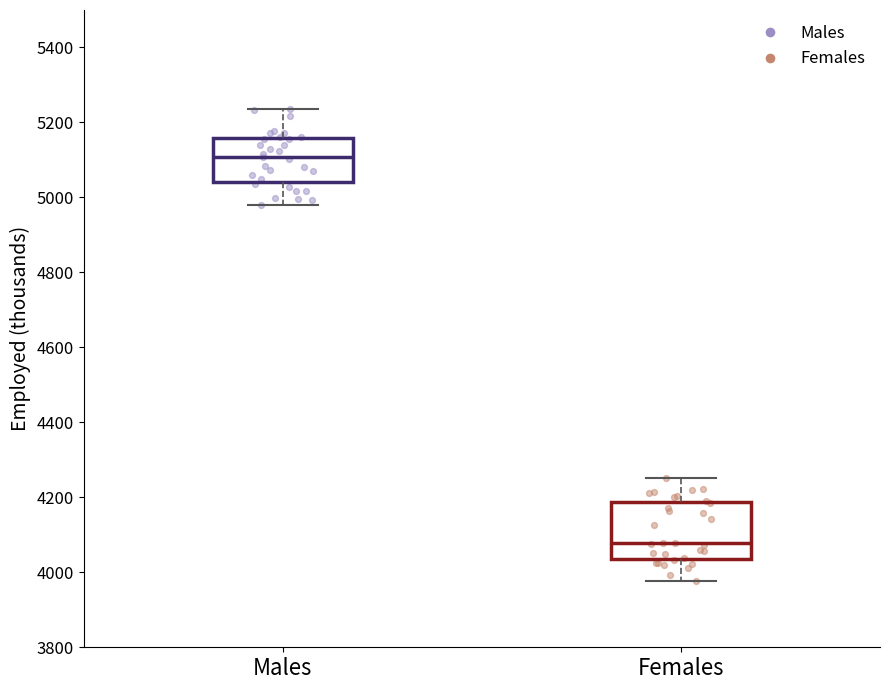

Which box has the highest median line?

Males